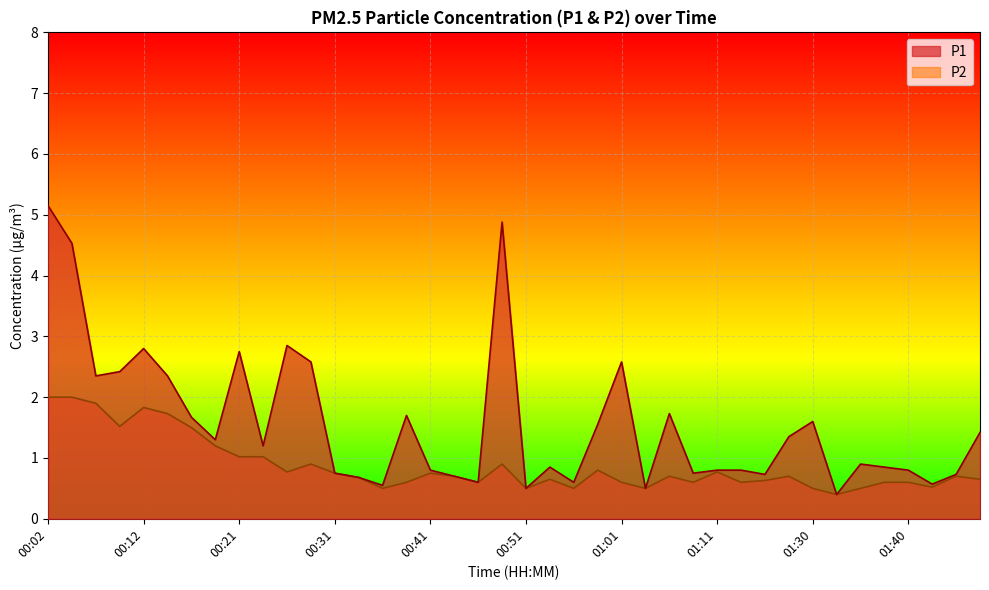

What is the value of the P2 point at the 14th from the left?

0.7